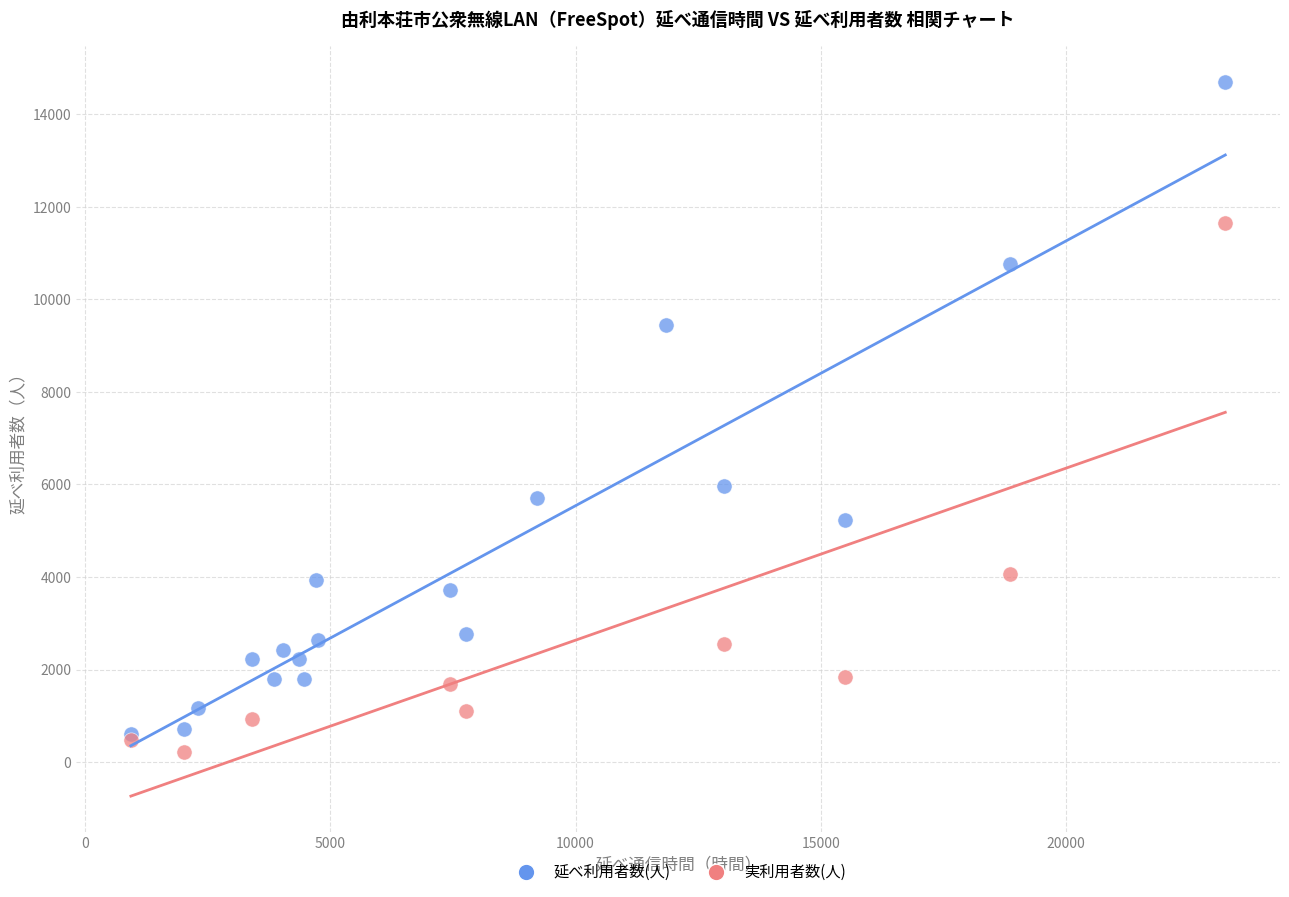

Which series has the largest Y range (max minus min)?

延べ利用者数(人)